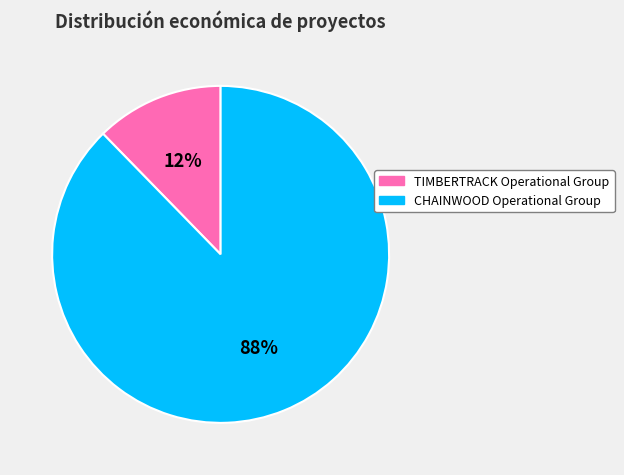

What percentage is the TIMBERTRACK Operational Group slice, to the nearest percent?

12%